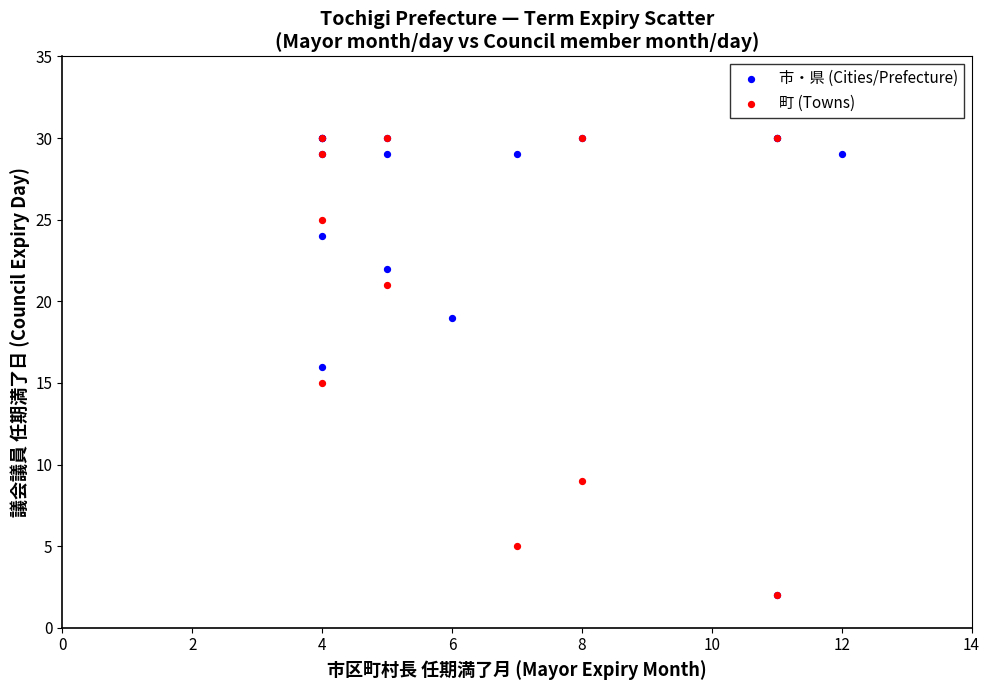

What are all the series names shown in the legend?

市・県 (Cities/Prefecture), 町 (Towns)